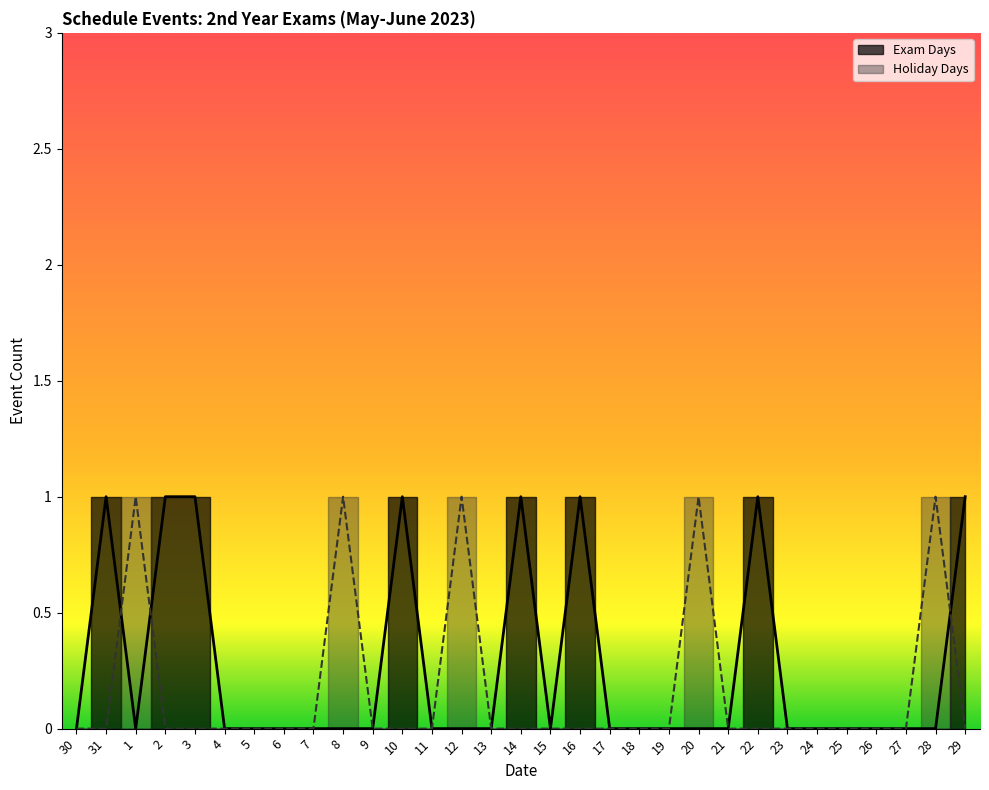

Reading right to left, list all the values displayed in this chart.

Exam Days: 1	0	0	0	0	0	0	1	0	0	0	0	0	1	0	1	0	0	0	1	0	0	0	0	0	0	1	1	0	1	0
Holiday Days: 0	1	0	0	0	0	0	0	0	1	0	0	0	0	0	0	0	1	0	0	0	1	0	0	0	0	0	0	1	0	0